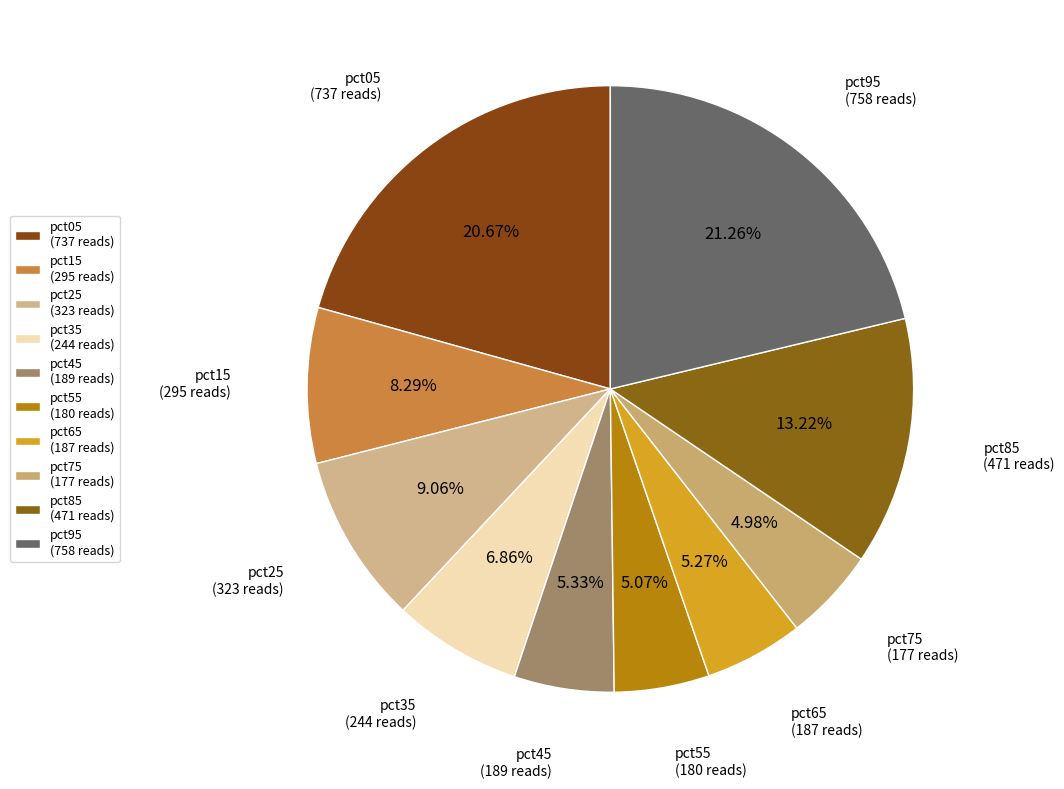

What percentage is the pct05 slice, to the nearest percent?

21%